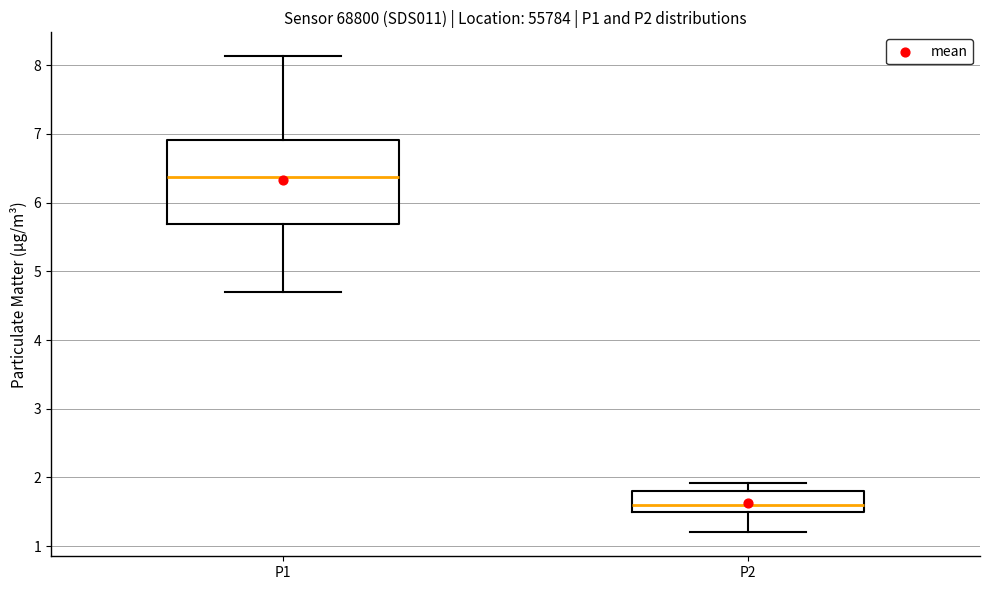

Reading left to right, transcribe this box plot: for each box, give where its median line is, the range the box spans, and where its two whiskers end, as read against the y-axis. The values are not printed on the chart, so give them approximately, as read against the axis.

P1: median 6.4, box 5.7 to 6.9, whiskers 4.7 to 8.1
P2: median 1.6, box 1.5 to 1.8, whiskers 1.2 to 1.9